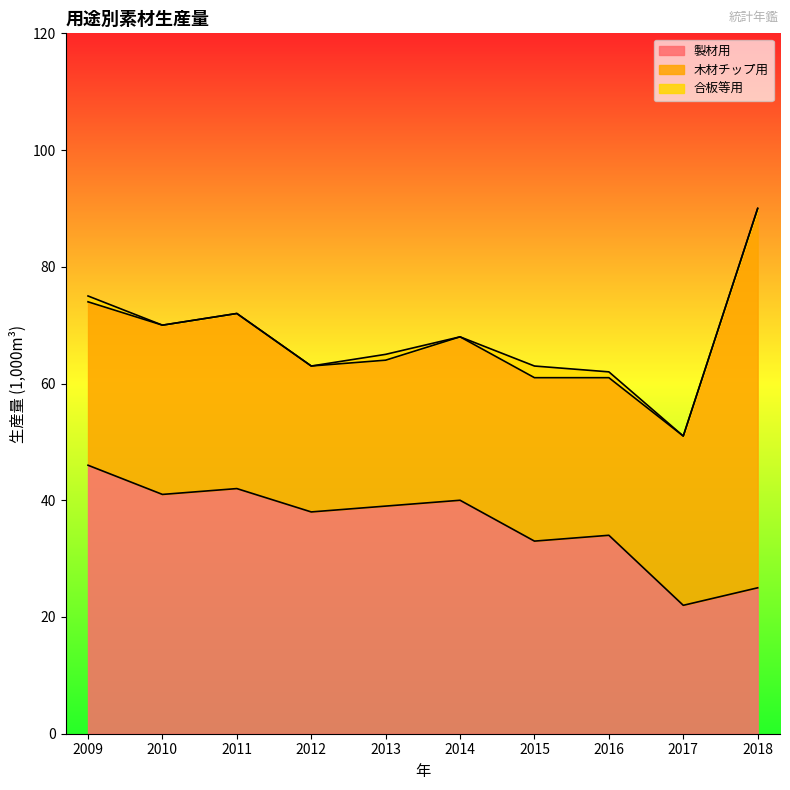

What is the value of the 木材チップ用 point at the 8th from the left?

27